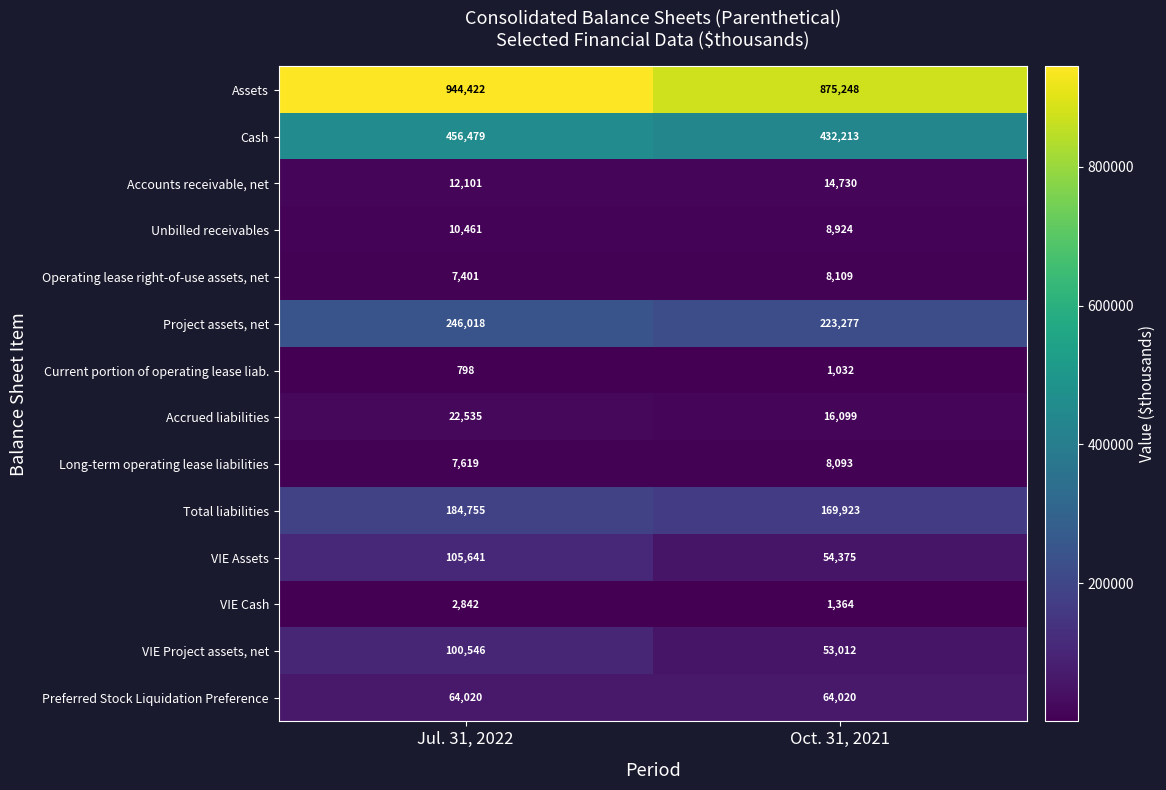

True or false: Project assets, net has a value of 246018 at Jul. 31, 2022.

True